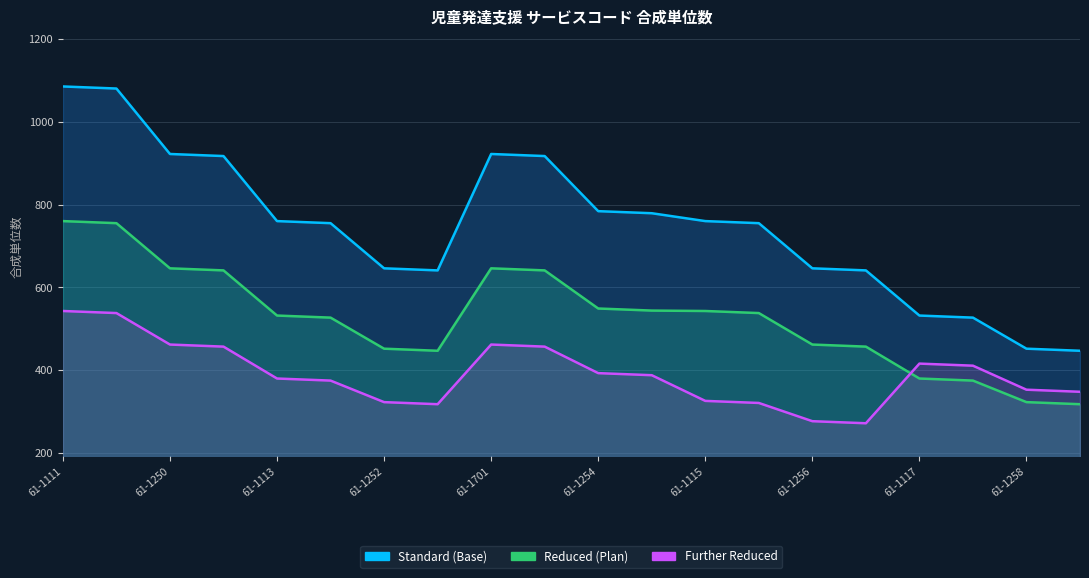

Does the chart have visible grid lines?

Yes